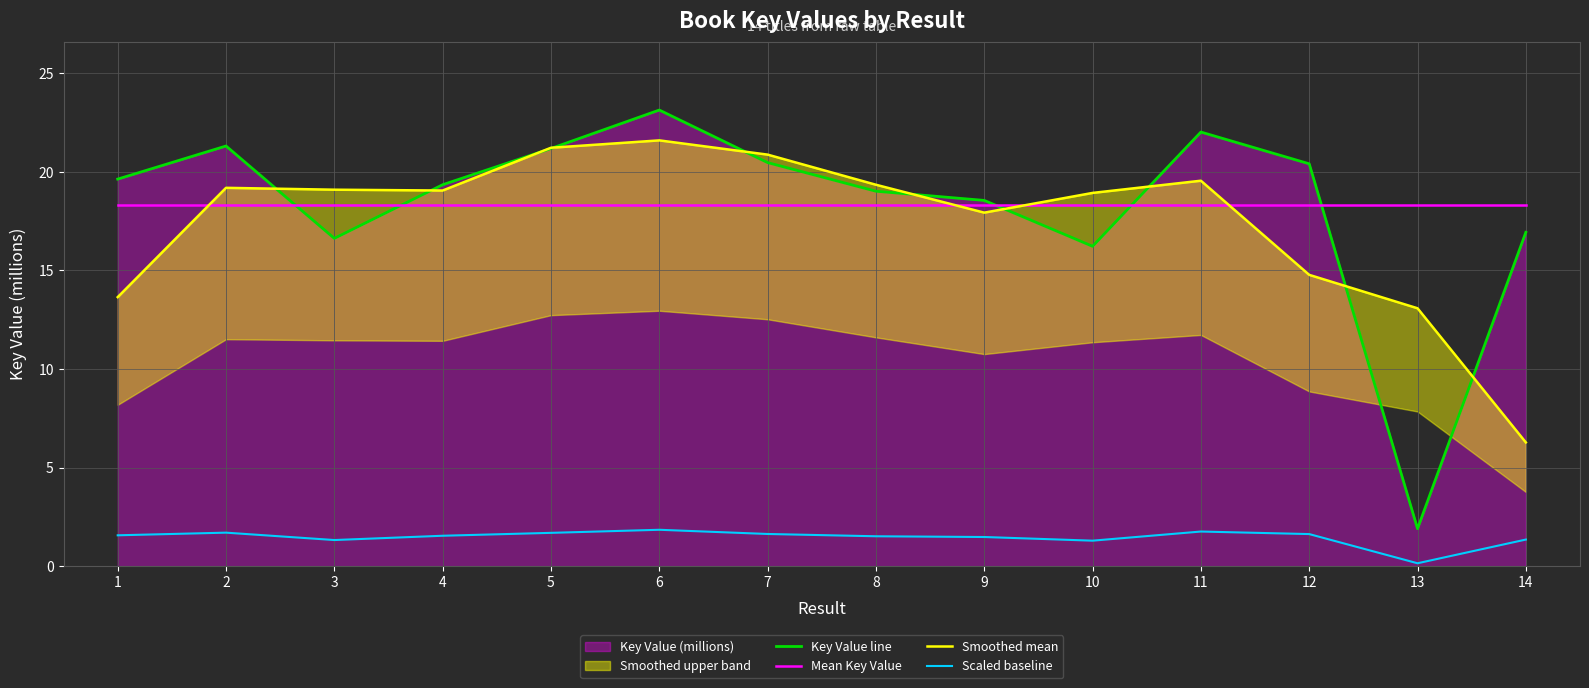

Reading right to left, extract all data points from this chart.

Key Value line: 16.9	1.9	20.4	22.0	16.2	18.5	19.0	20.5	23.1	21.2	19.3	16.6	21.3	19.6
Mean Key Value: 18.3	18.3	18.3	18.3	18.3	18.3	18.3	18.3	18.3	18.3	18.3	18.3	18.3	18.3
Smoothed mean: 6.3	13.1	14.8	19.5	18.9	17.9	19.3	20.9	21.6	21.2	19.0	19.1	19.2	13.6
Scaled baseline: 1.4	0.2	1.6	1.8	1.3	1.5	1.5	1.6	1.9	1.7	1.5	1.3	1.7	1.6